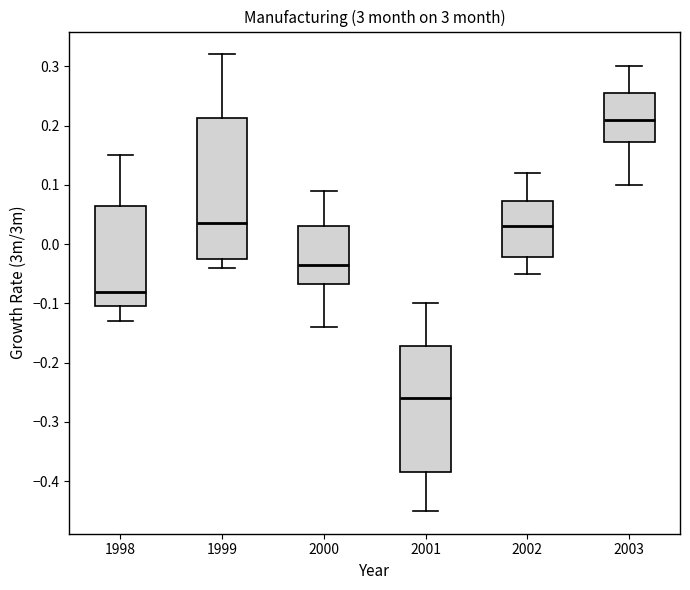

Reading left to right, transcribe this box plot: for each box, give where its median line is, the range the box spans, and where its two whiskers end, as read against the y-axis. The values are not printed on the chart, so give them approximately, as read against the axis.

1998: median -0.08, box -0.10 to 0.07, whiskers -0.13 to 0.15
1999: median 0.04, box -0.02 to 0.21, whiskers -0.04 to 0.32
2000: median -0.03, box -0.07 to 0.03, whiskers -0.14 to 0.09
2001: median -0.26, box -0.38 to -0.17, whiskers -0.45 to -0.10
2002: median 0.03, box -0.02 to 0.07, whiskers -0.05 to 0.12
2003: median 0.21, box 0.17 to 0.26, whiskers 0.10 to 0.30